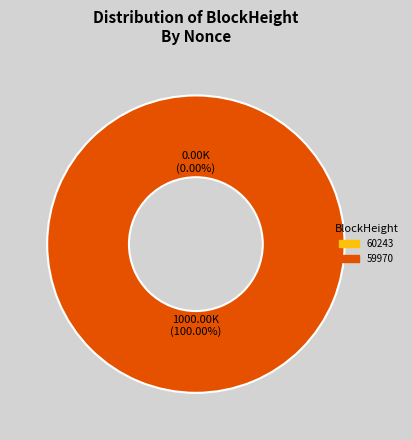

To the nearest percent, what percentage of the pie is 59970?

100%